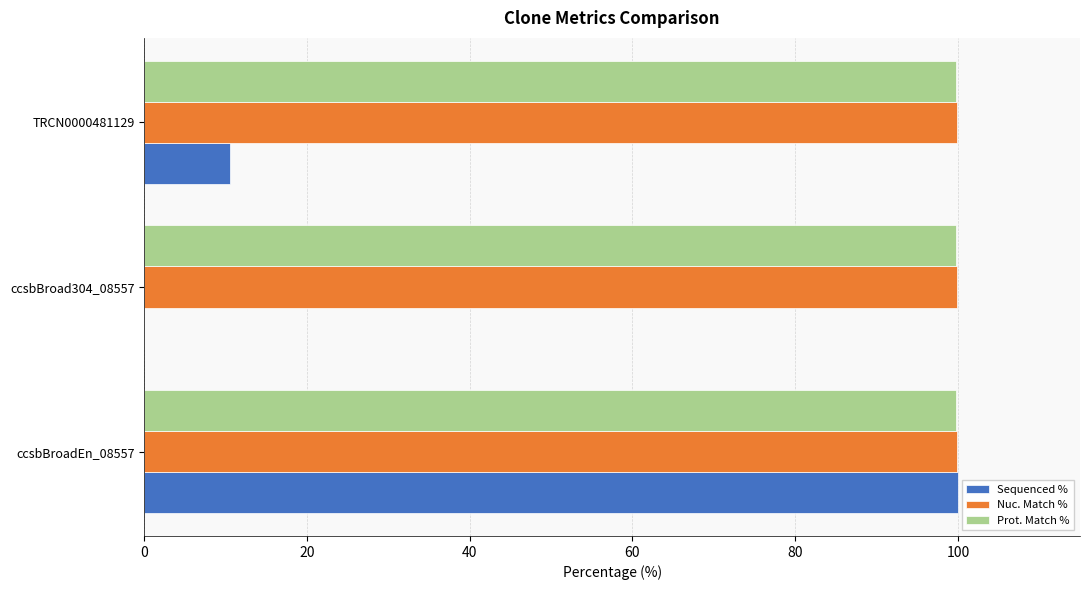

Between ccsbBroadEn_08557 and TRCN0000481129, which series saw the biggest shift?

Sequenced %